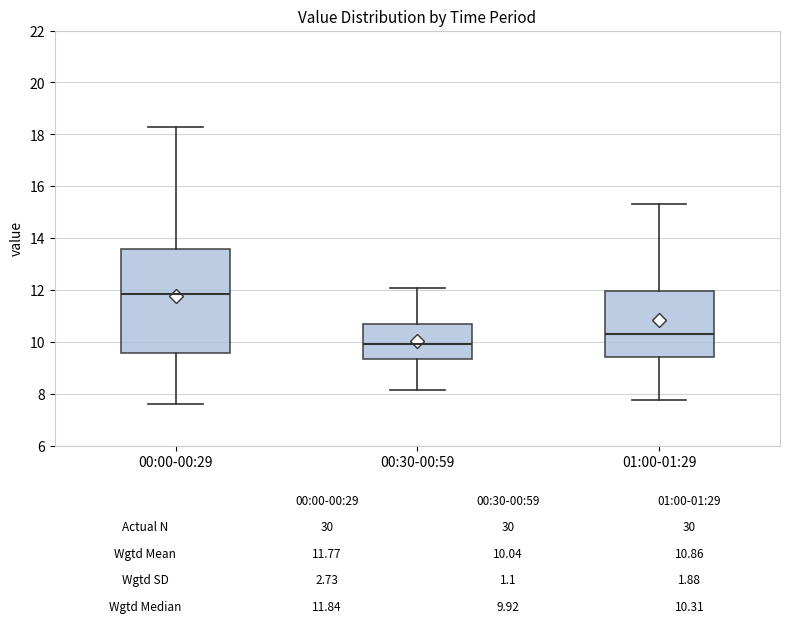

Comparing the boxes themselves (not the whiskers), which one is the tallest?

00:00-00:29